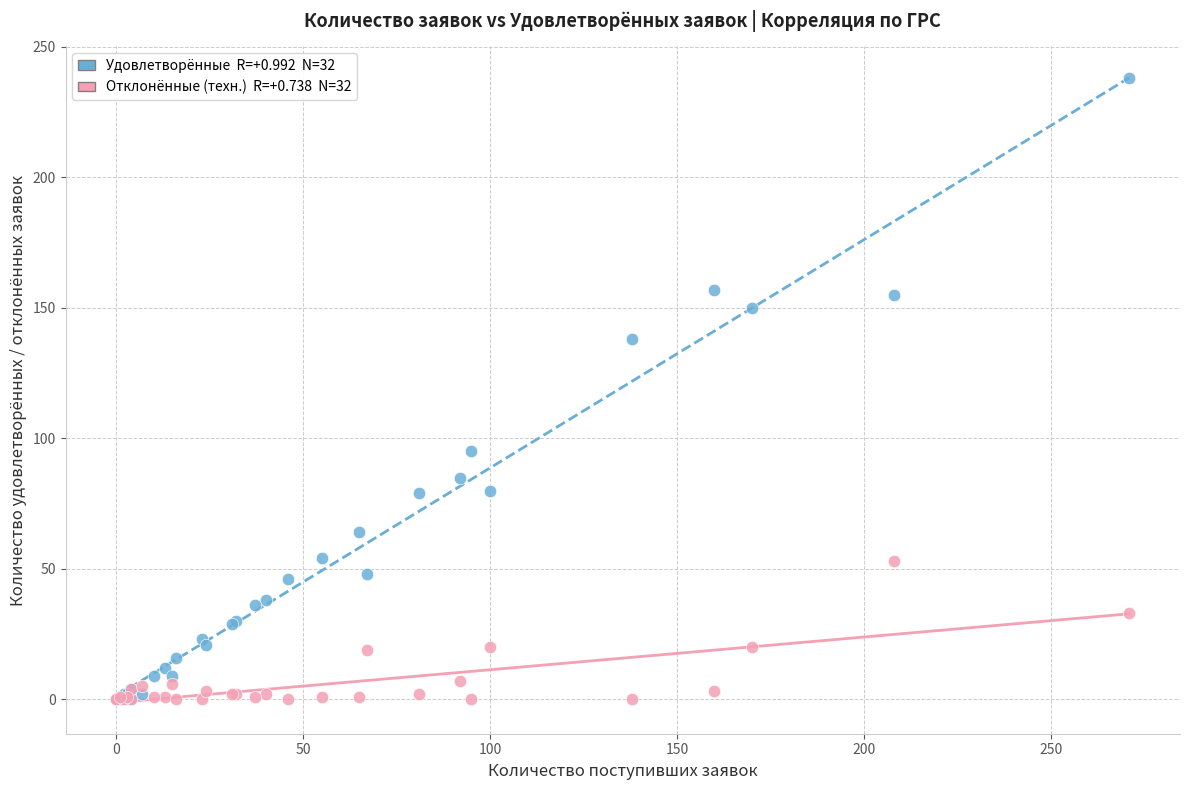

Across all series, what Y value is closest to 119?

138